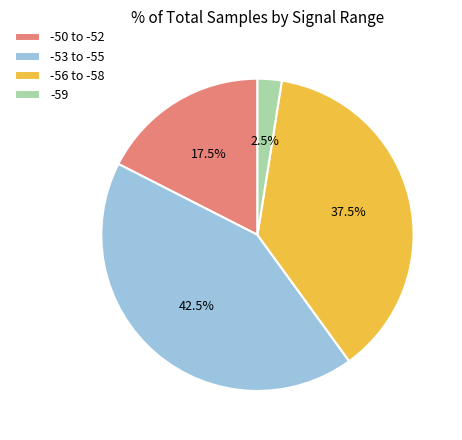

How many slices are in this pie chart?

4